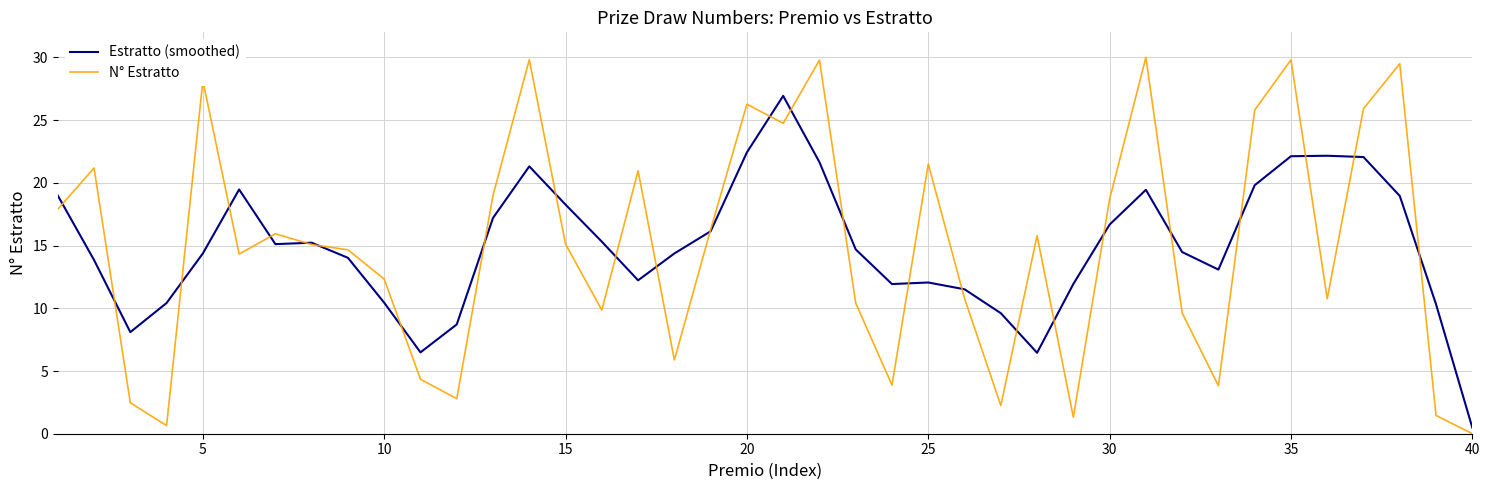

List the series in order of their peak value, highest first.

N° Estratto, Estratto (smoothed)